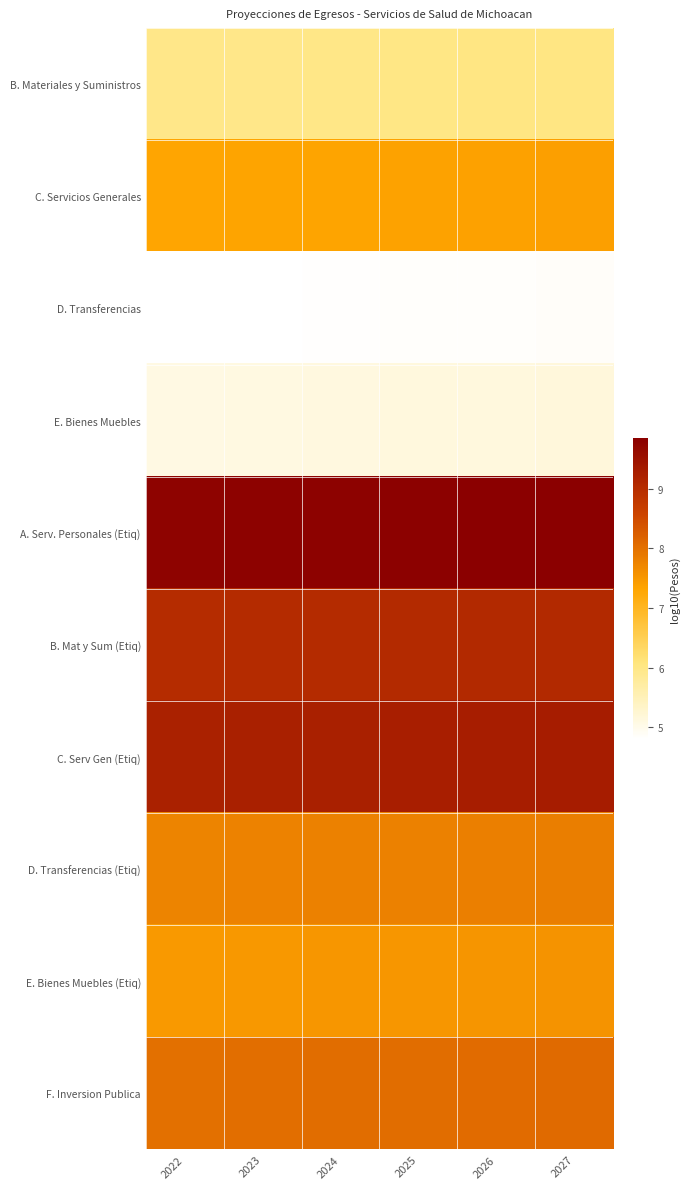

List the series in order of their peak value, lowest first.

D. Transferencias, E. Bienes Muebles, B. Materiales y Suministros, C. Servicios Generales, E. Bienes Muebles (Etiq), D. Transferencias (Etiq), F. Inversion Publica, B. Mat y Sum (Etiq), C. Serv Gen (Etiq), A. Serv. Personales (Etiq)